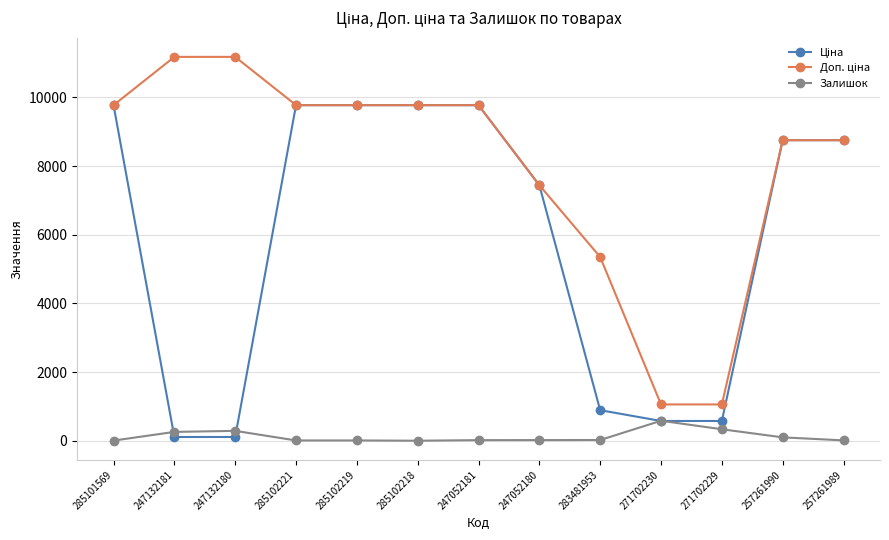

How many values in the Залишок series are below 21?

6